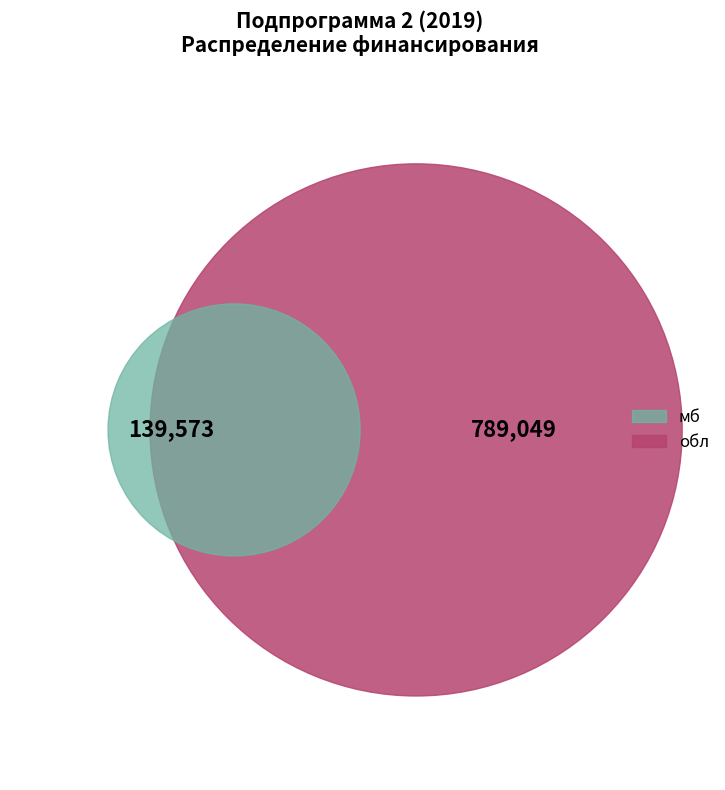

To the nearest percent, what is the difference between the largest and smallest slice percentages?

70%